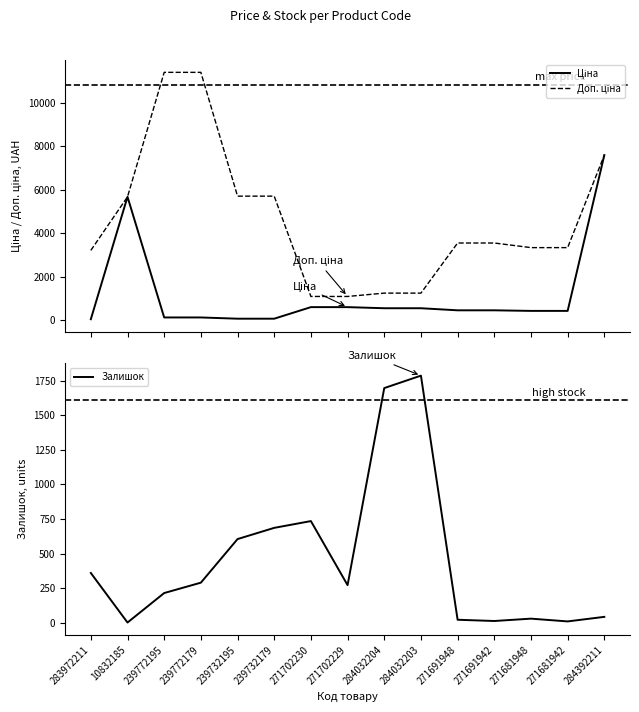

What is the sum of the Залишок values at 239732195 and 271681948?

635